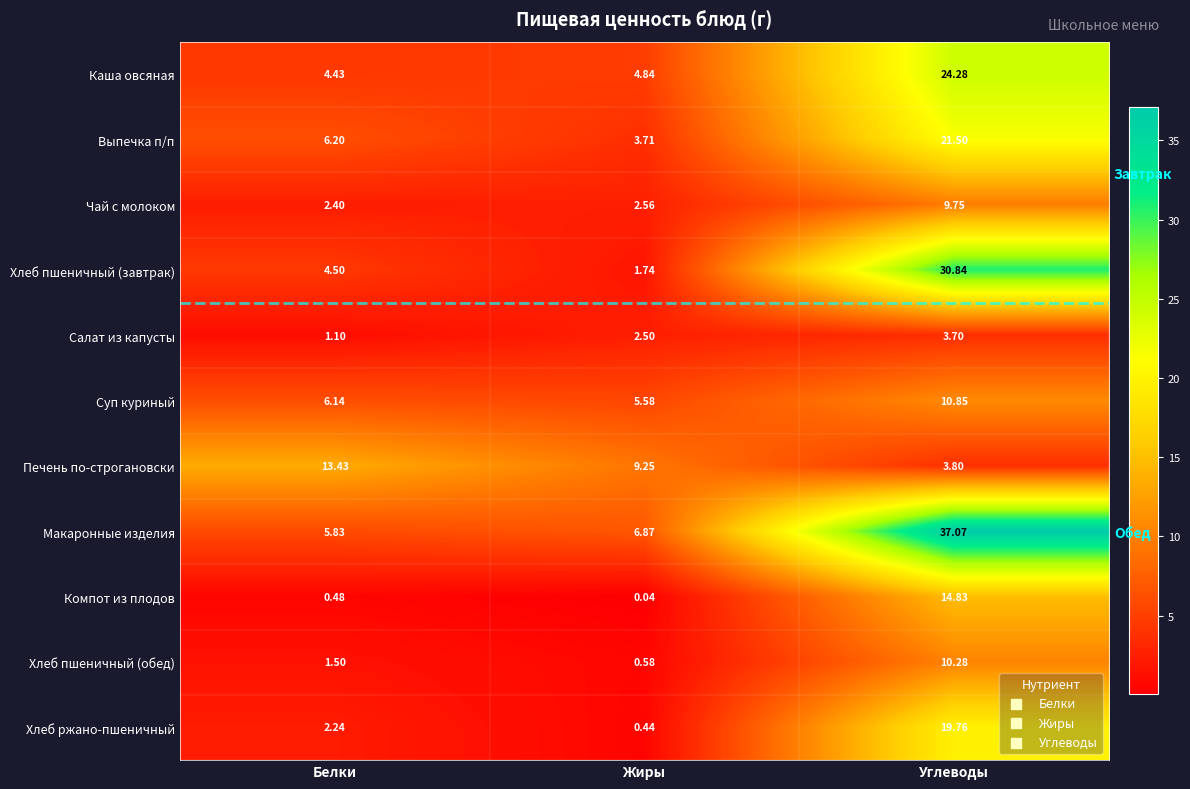

The Чай с молоком series shows 2.6 at Углеводы. True or false?

False